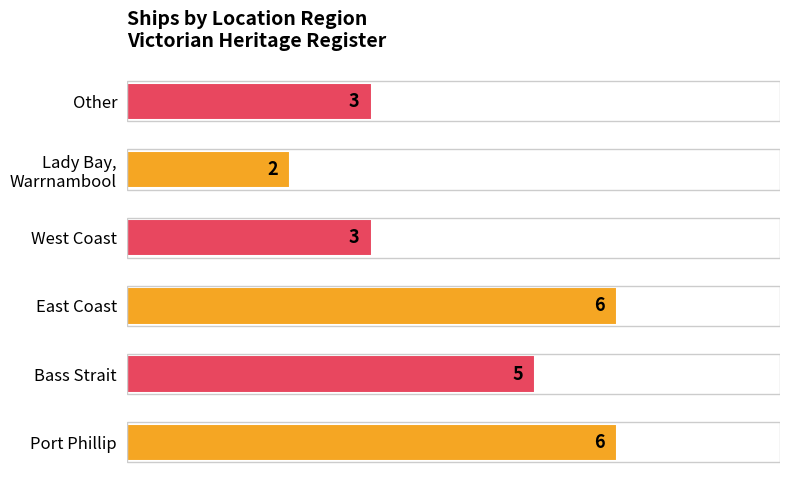

How many values are between 3 and 6?

5